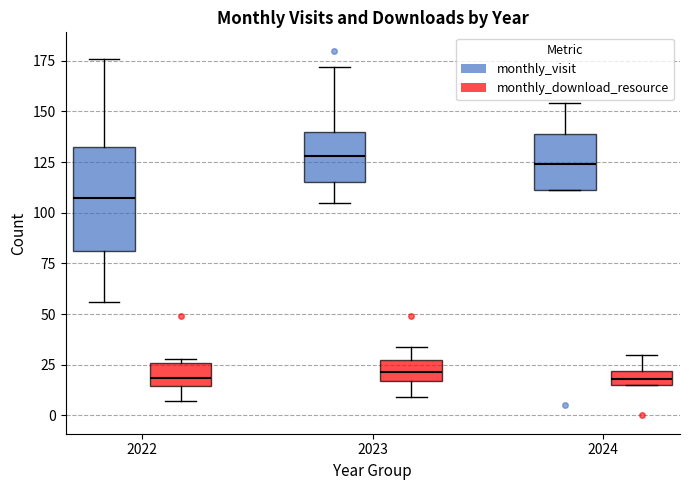

Where does the median line of the box for 2022 (monthly_visit) sit on the y-axis? The values are not printed on the chart, so give them approximately, as read against the axis.

110